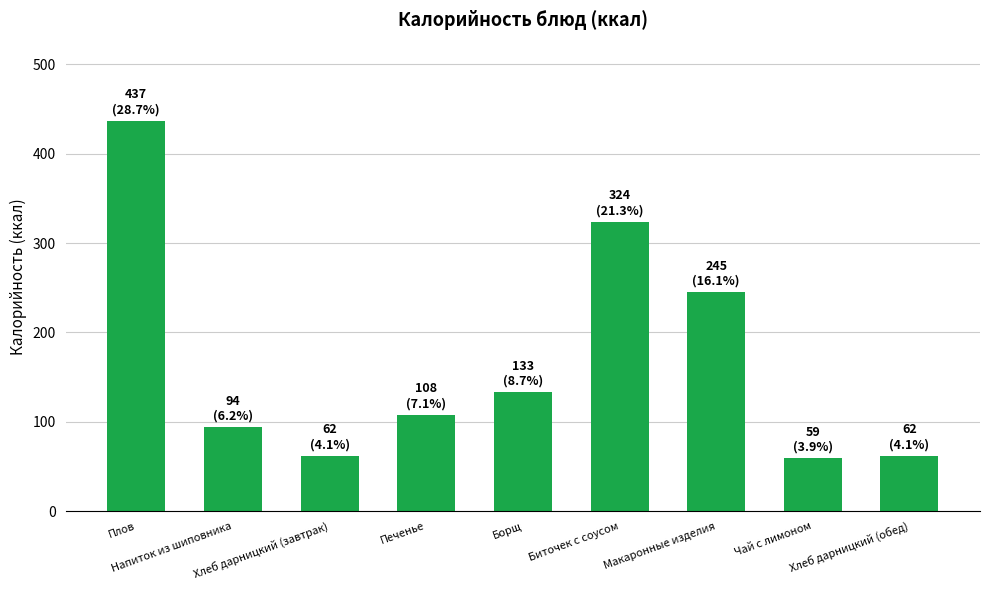

What is the greatest value displayed?

437